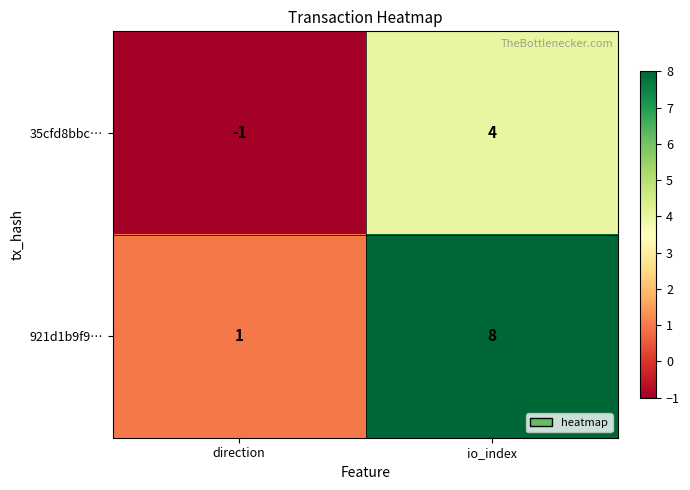

What is the greatest value displayed?

8